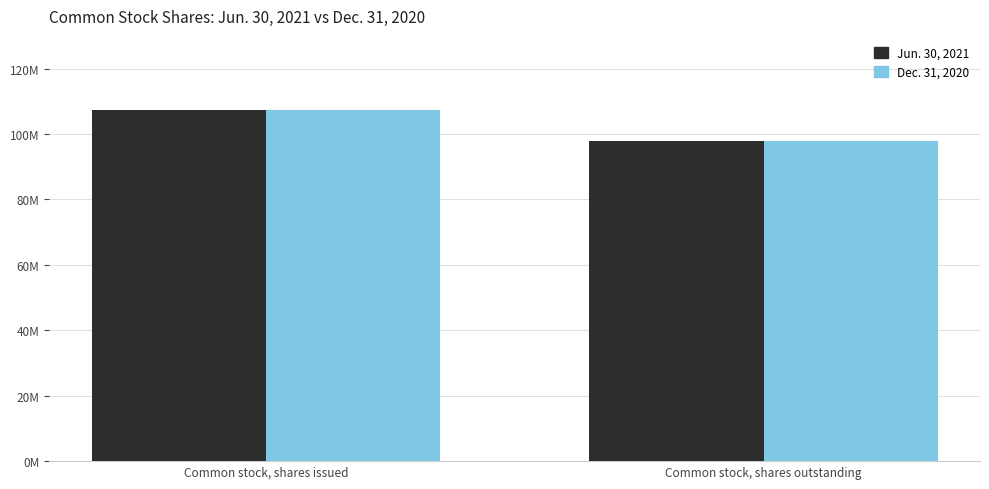

List the labels in order of Dec. 31, 2020 value, smallest first.

Common stock, shares outstanding, Common stock, shares issued